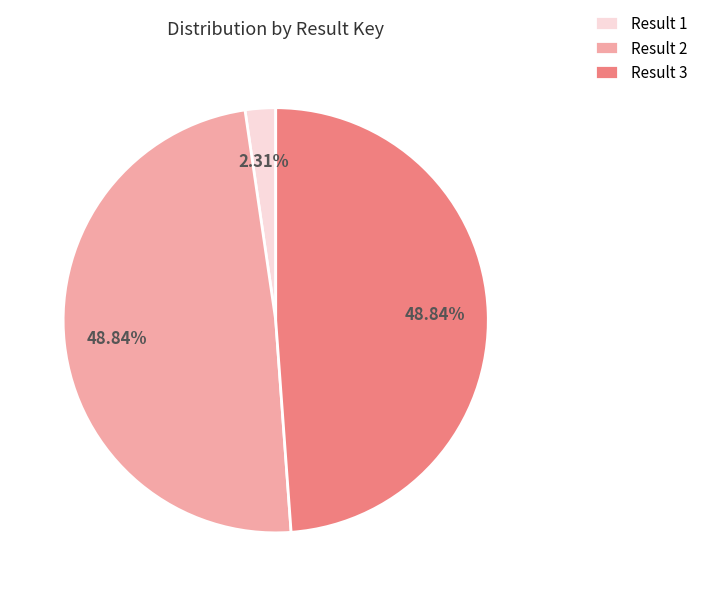

Do Result 3 and Result 1 together represent more than half of the pie?

Yes